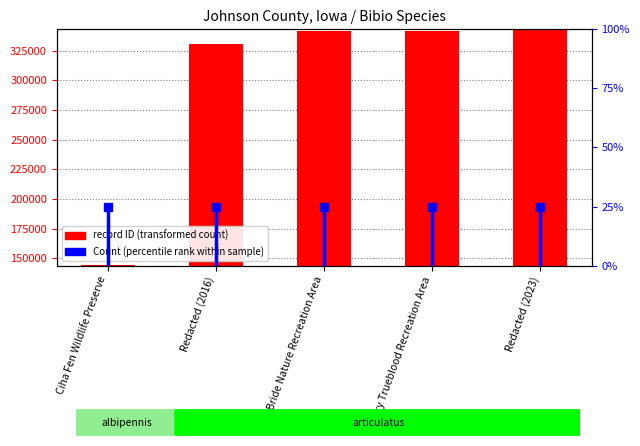

Between MacBride Nature Recreation Area and Terry Trueblood Recreation Area, which is larger?

Terry Trueblood Recreation Area